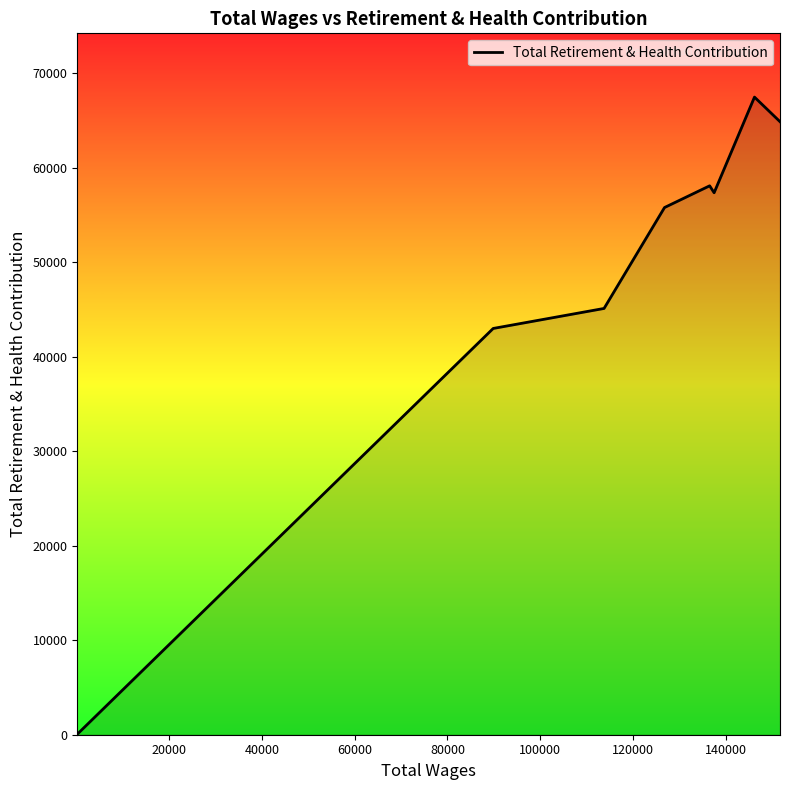

What is the difference between the maximum and second lowest values?

24476